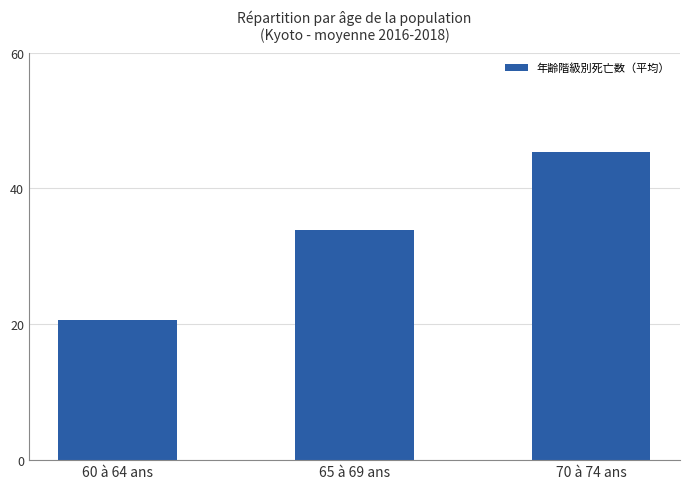

Between 65 à 69 ans and 60 à 64 ans, which is larger?

65 à 69 ans